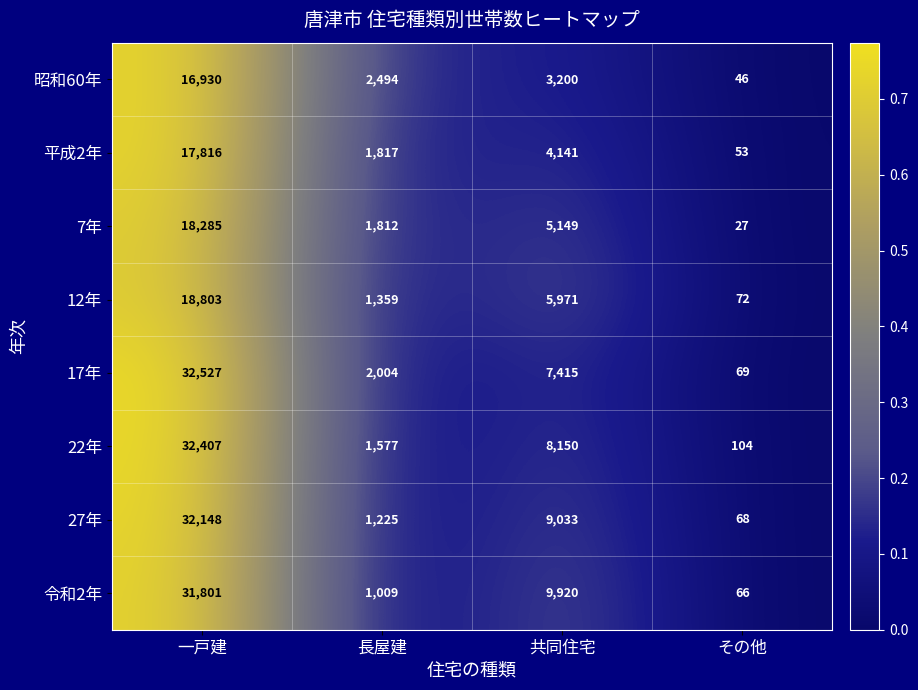

Which series changed the most between 共同住宅 and その他?

令和2年